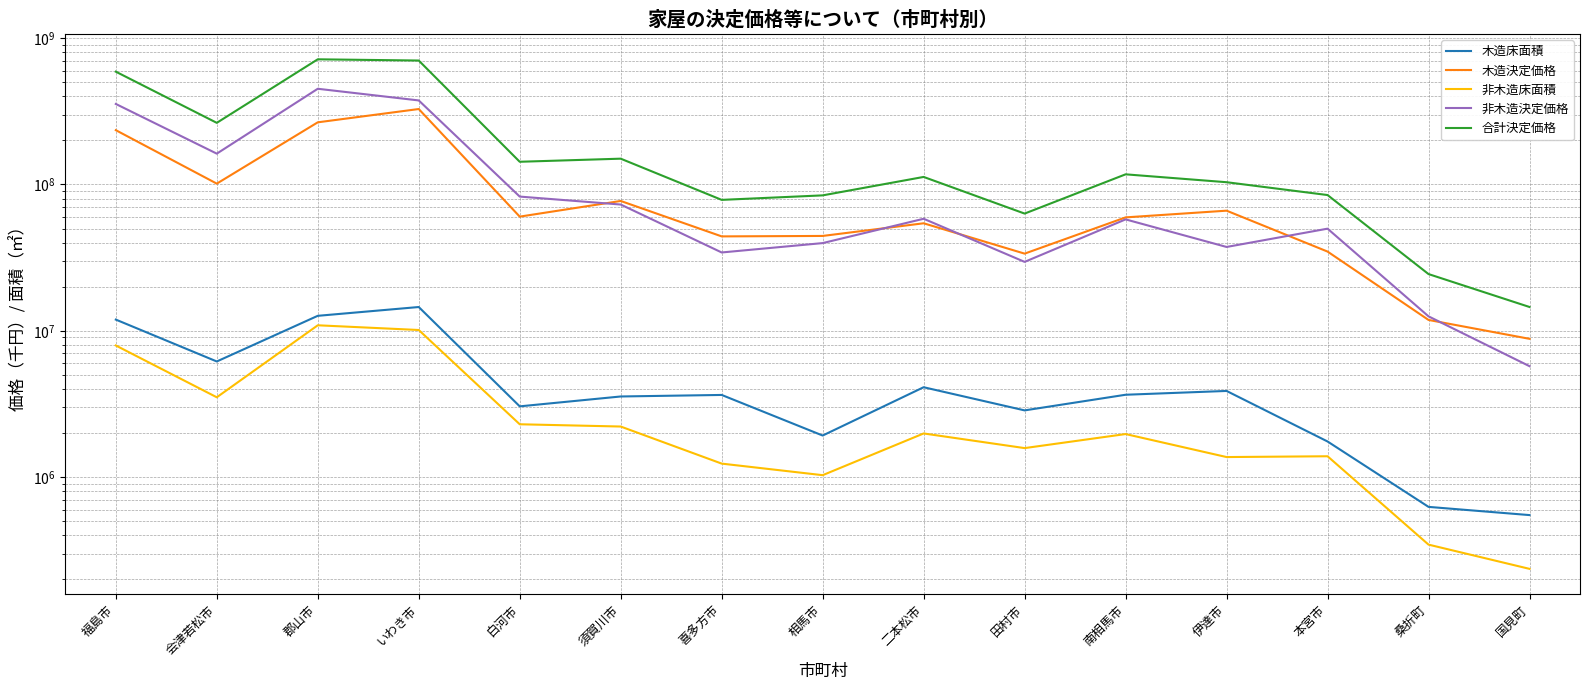

At which label does 木造床面積 first exceed 3644426?

福島市